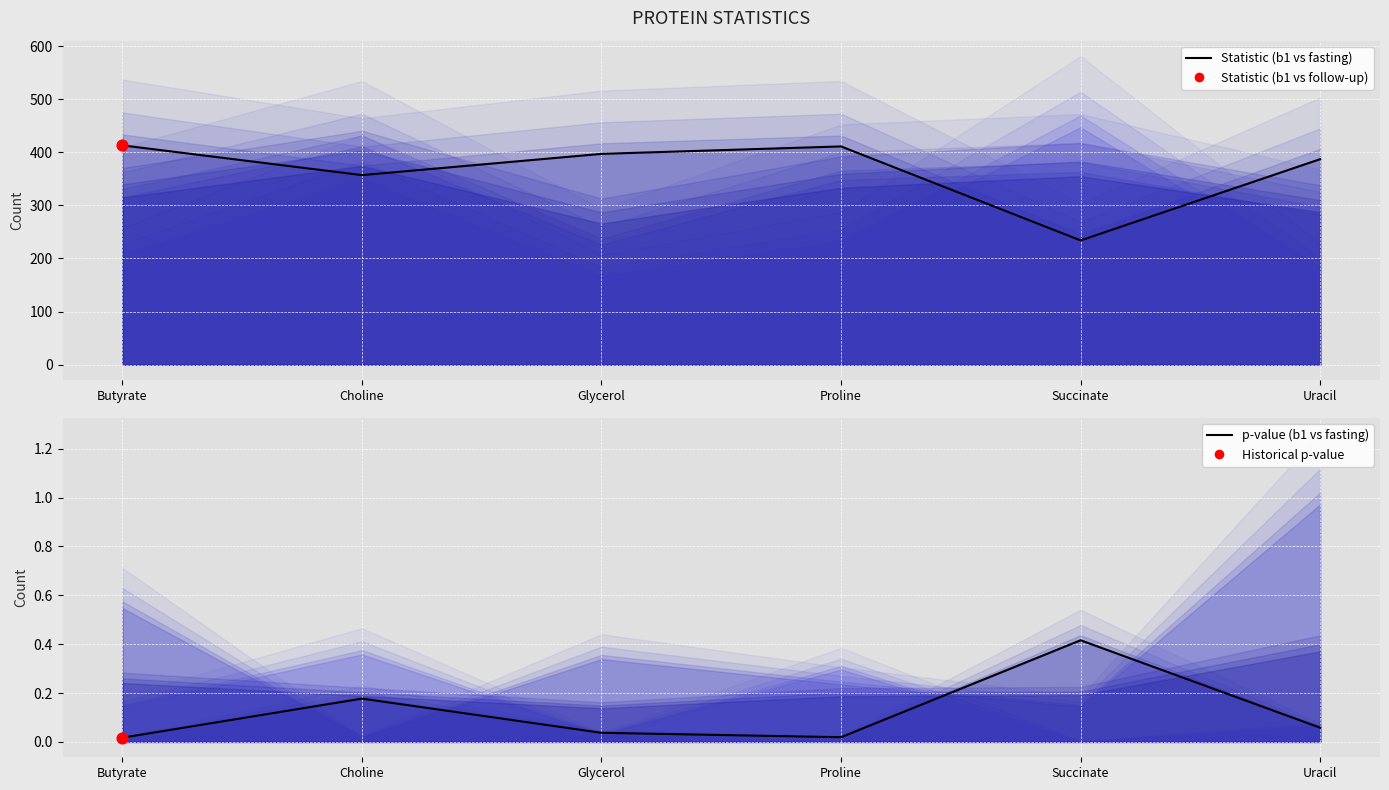

At which category is the sum across all series the highest?

Butyrate